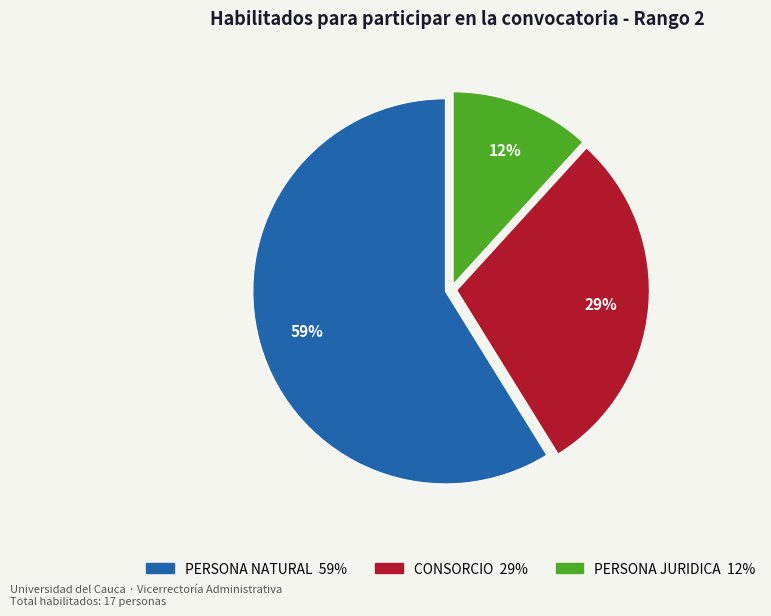

Is there any slice that represents more than half of the pie?

Yes